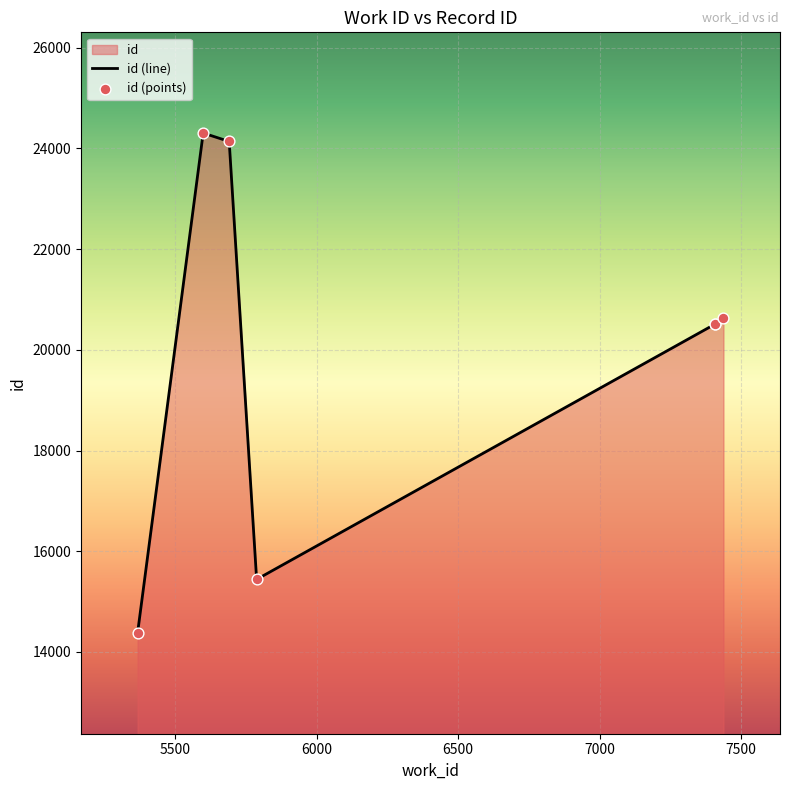

Which series reaches the minimum Y coordinate?

id (line)